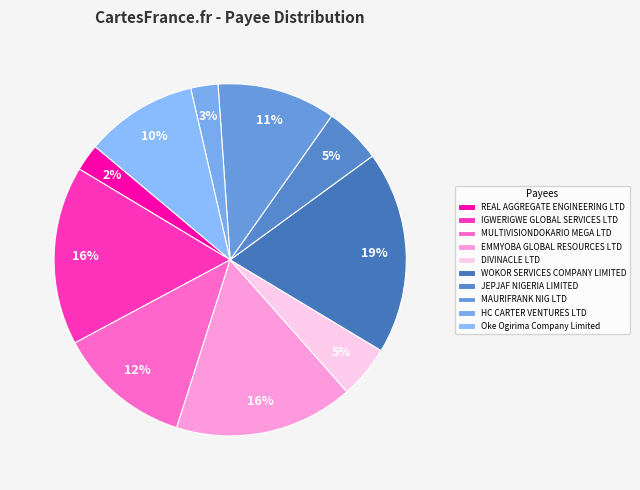

Is it true that IGWERIGWE GLOBAL SERVICES LTD is 10% of the pie?

False